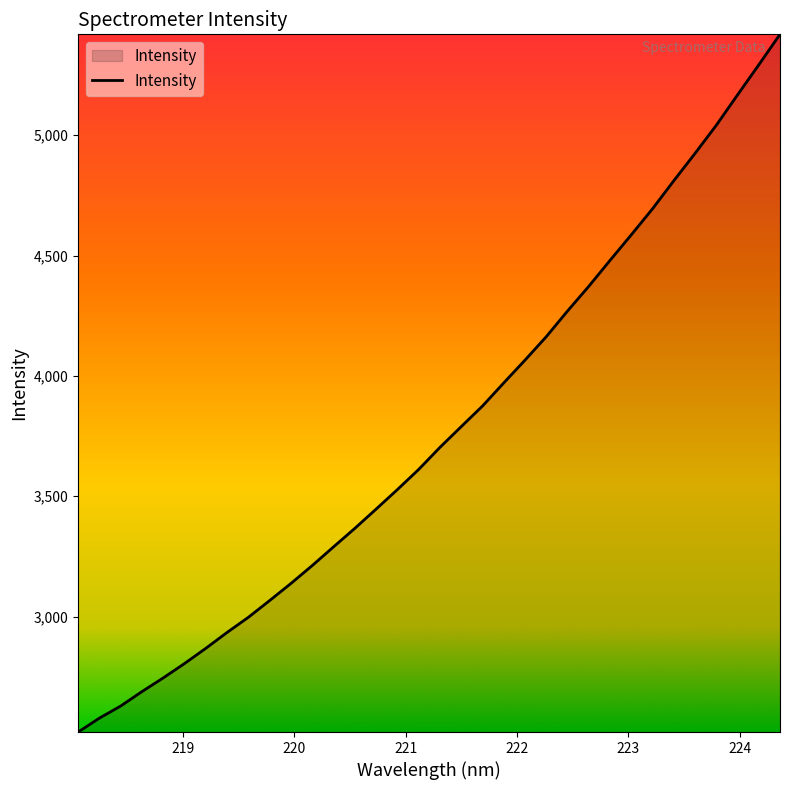

What is the difference between the maximum and minimum values?

2898.9